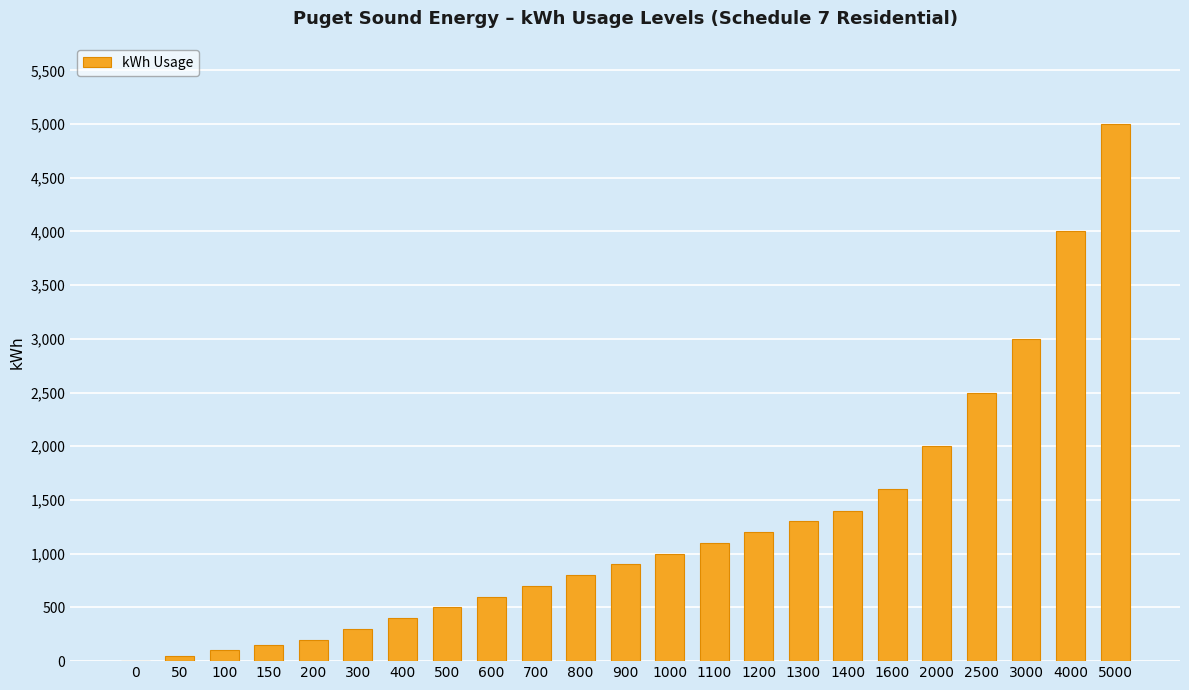

What is the change in value from 900 to 4000?

+3100